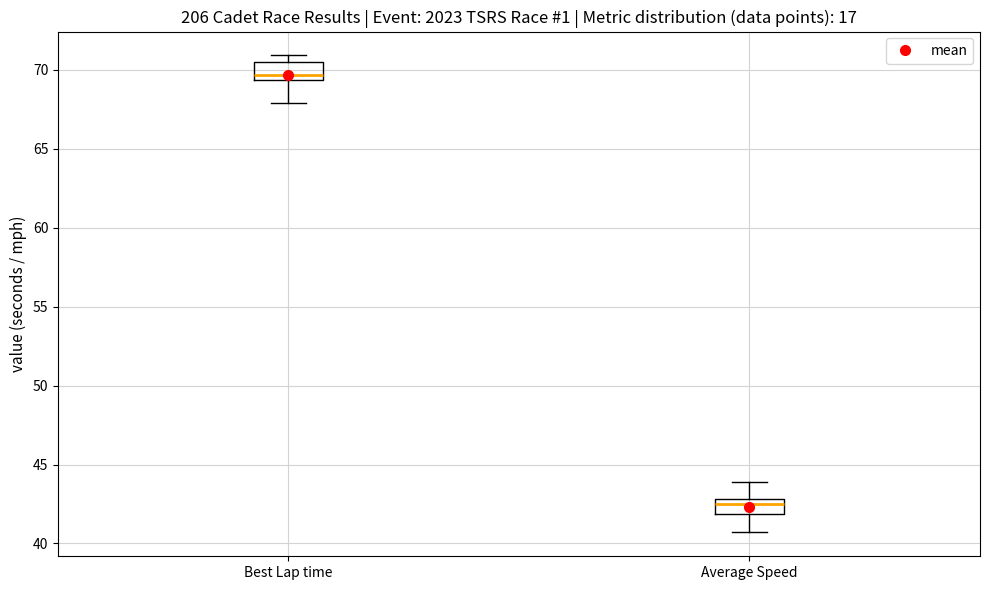

Reading left to right, transcribe this box plot: for each box, give where its median line is, the range the box spans, and where its two whiskers end, as read against the y-axis. The values are not printed on the chart, so give them approximately, as read against the axis.

Best Lap time: median 69.5 (just above the box's lower edge), box 69.5 to 70.5, whiskers 68.0 to 71.0
Average Speed: median 42.5, box 42.0 to 43.0, whiskers 40.5 to 44.0